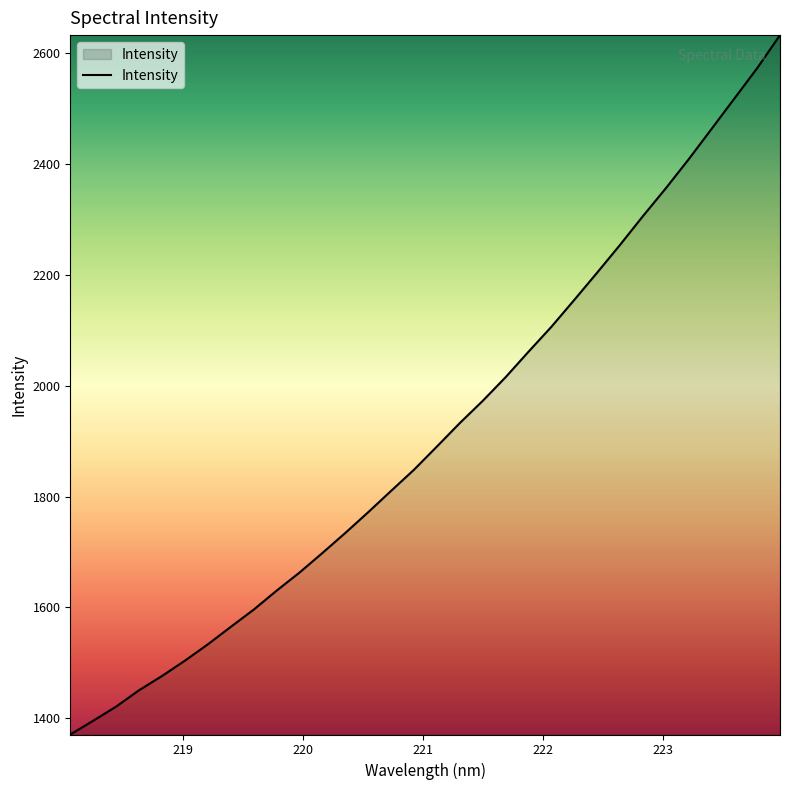

Reading left to right, extract all data points from this chart.

1370.8	1395.7	1421.1	1450.7	1476.3	1504.0	1533.4	1565.0	1596.0	1630.3	1662.9	1698.2	1734.4	1771.8	1810.3	1848.5	1890.3	1932.7	1972.7	2015.3	2061.3	2106.3	2154.8	2203.9	2254.0	2305.9	2356.1	2408.5	2463.2	2518.2	2573.2	2632.8